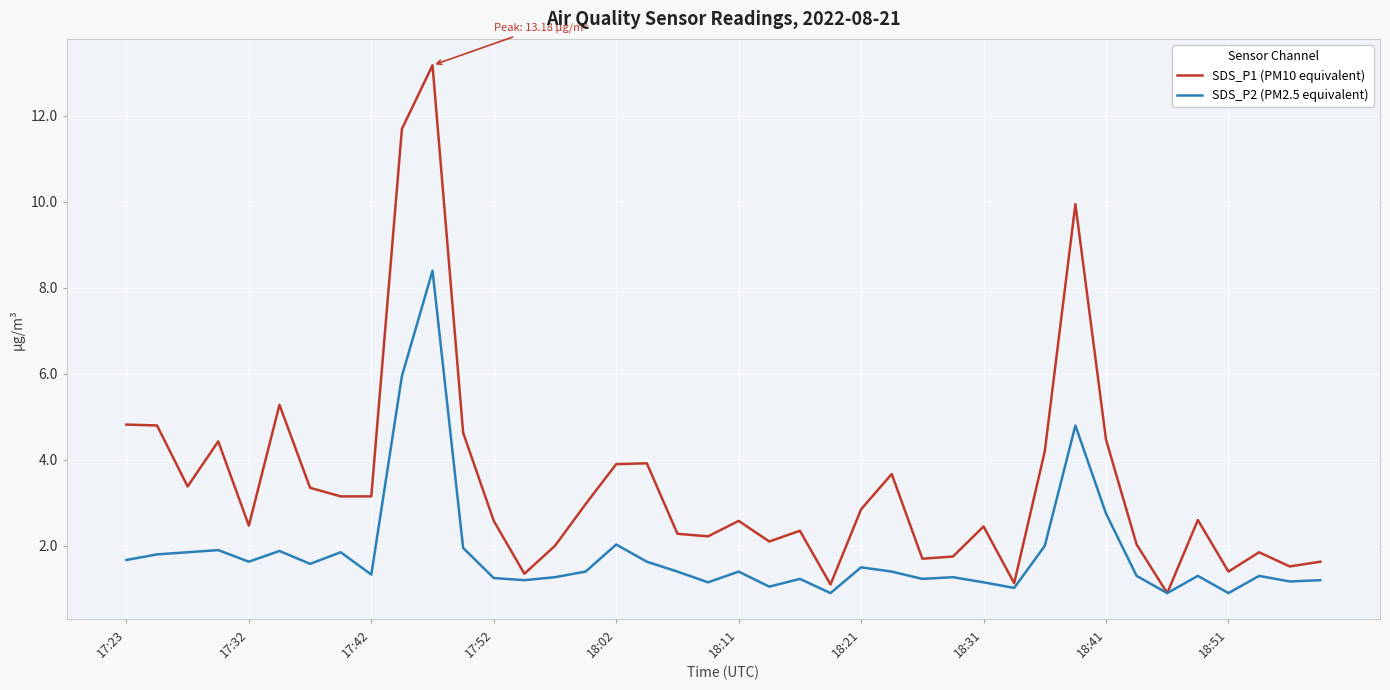

List the series in order of their peak value, highest first.

SDS_P1 (PM10 equivalent), SDS_P2 (PM2.5 equivalent)